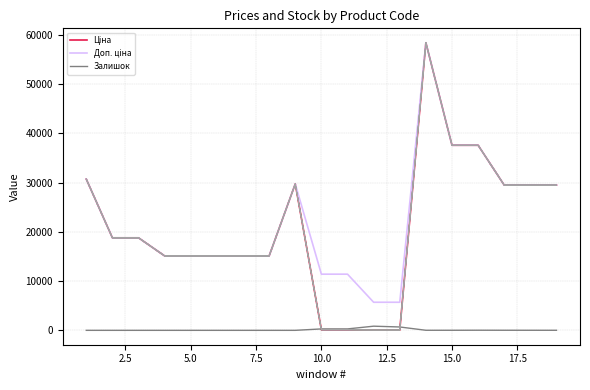

What is the maximum value shown in the chart?

58426.5